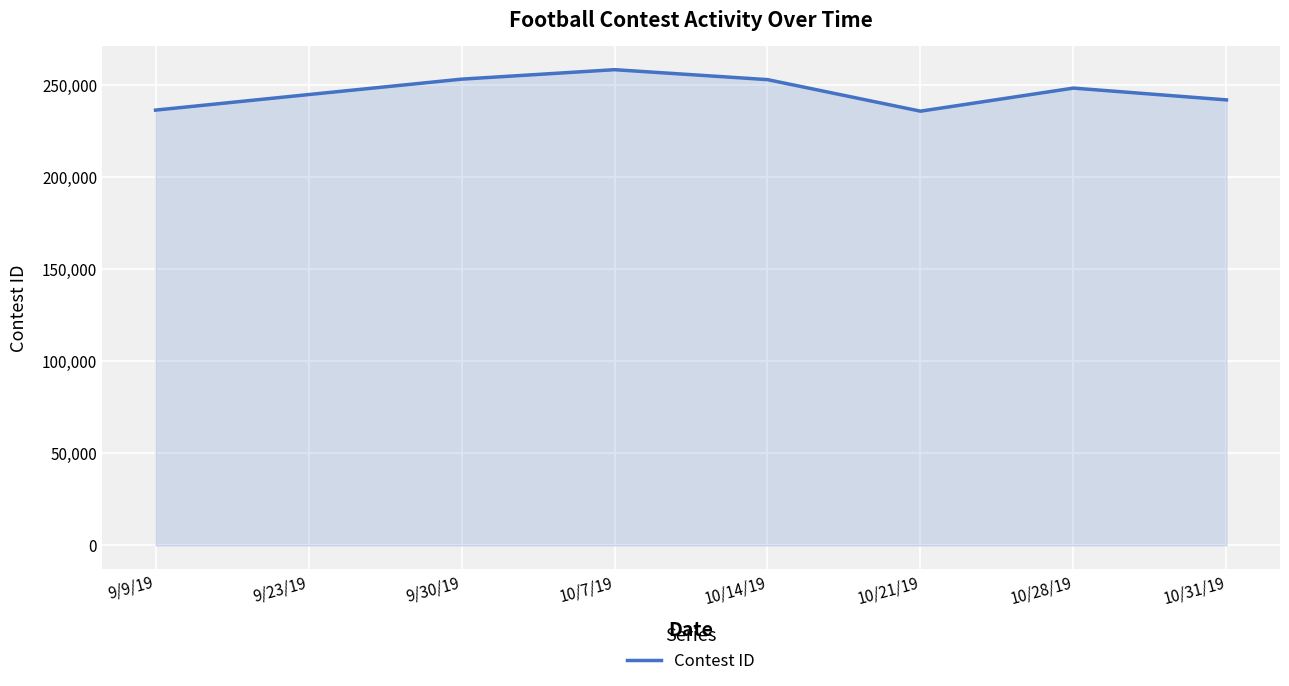

The chart shows a value of 74644 at 10/31/19. True or false?

False